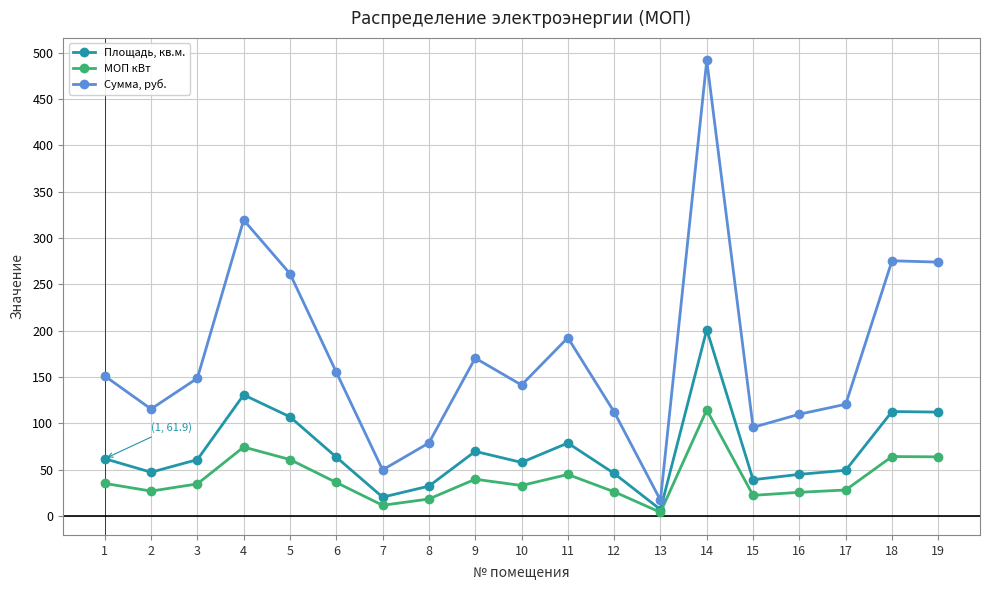

Is this an area chart (filled region under the line)?

No